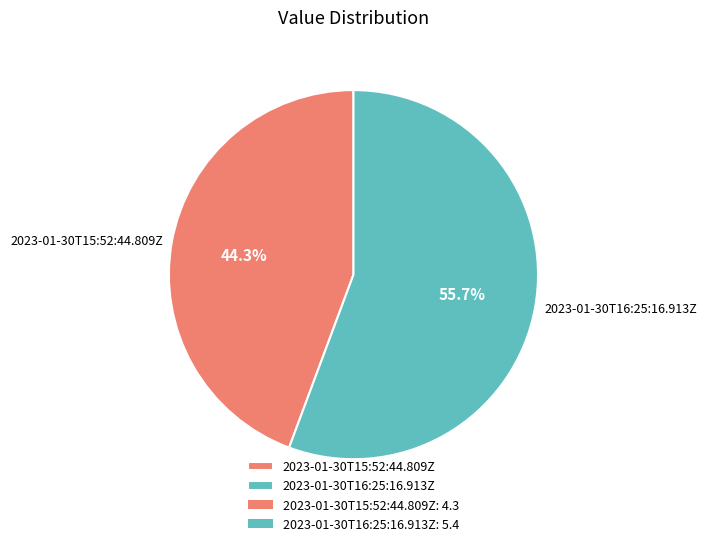

Does any single category account for the majority?

Yes